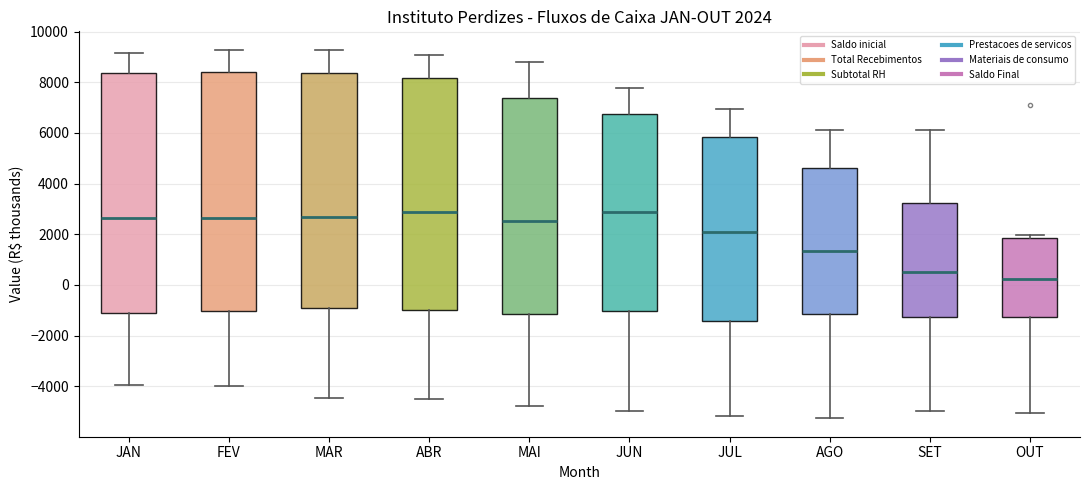

Which box's median line is the lowest?

OUT